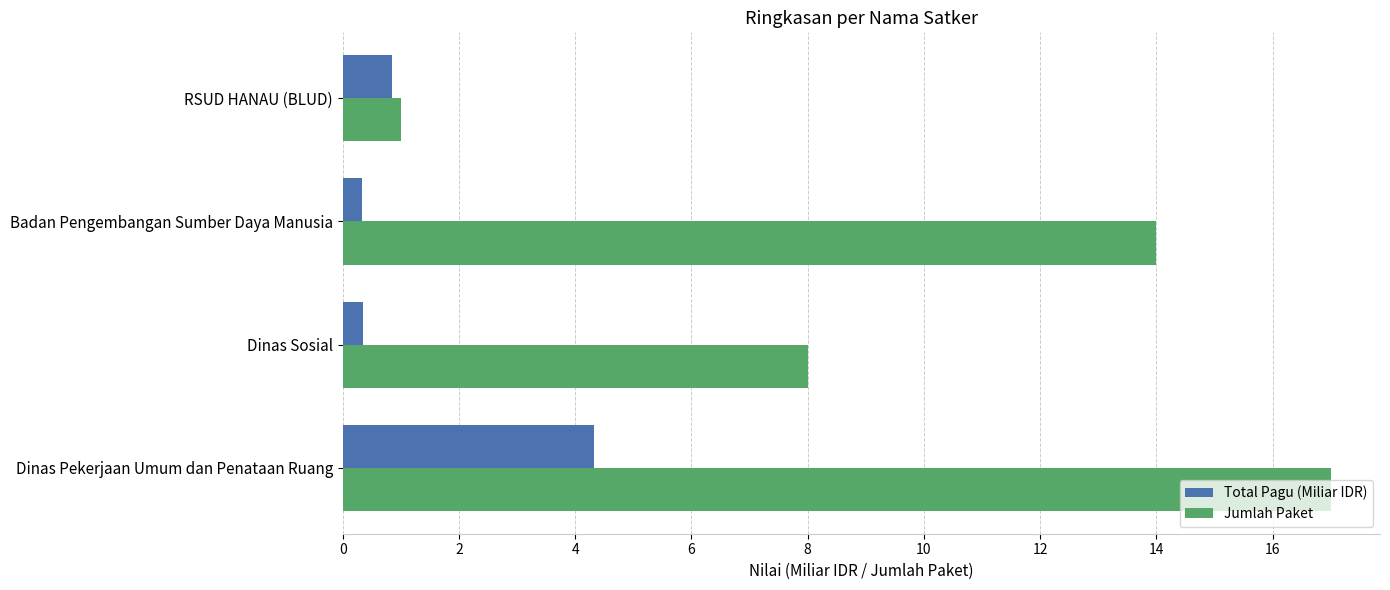

At which label is Jumlah Paket closest to 9?

Dinas Sosial